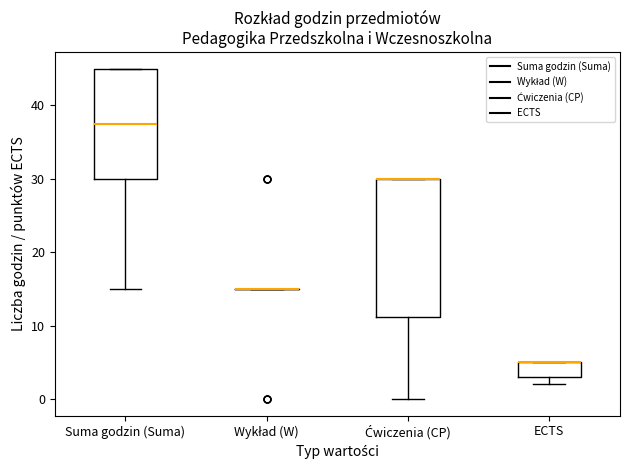

Comparing the boxes themselves (not the whiskers), which one is the tallest?

Ćwiczenia (CP)